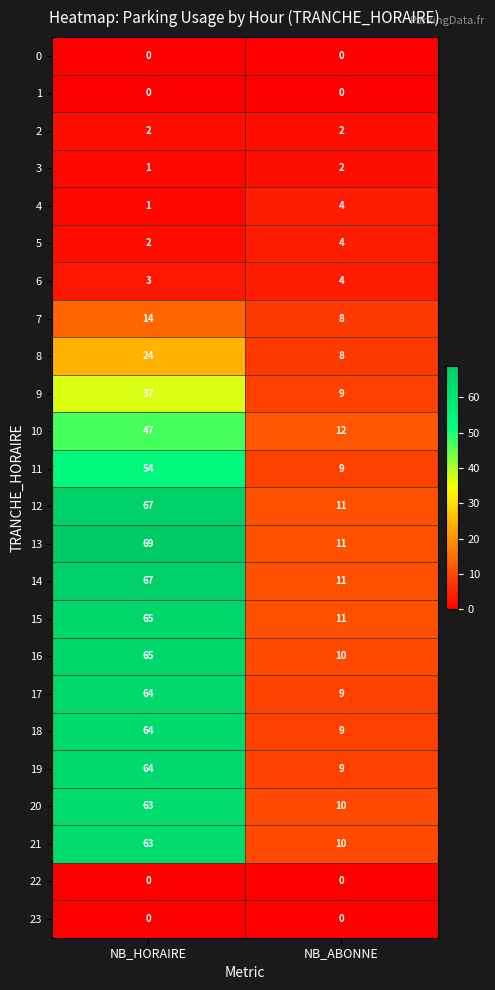

What is the difference between the 8 values at NB_HORAIRE and NB_ABONNE?

16